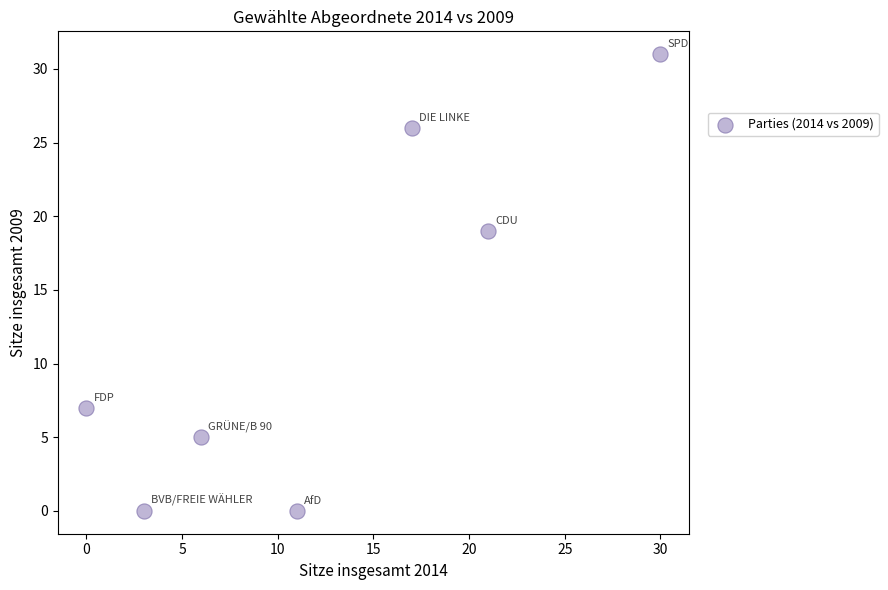

What is the range of X values (max minus min)?

30